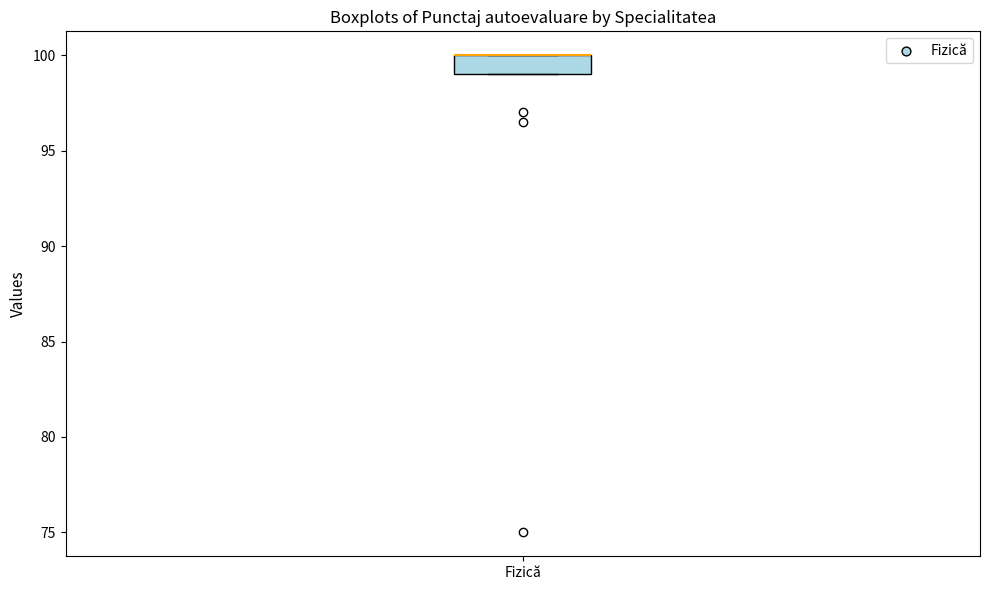

Transcribe this box plot: give where the median line is, the range the box spans, and where the two whiskers end, as read against the y-axis. The values are not printed on the chart, so give them approximately, as read against the axis.

median 100 (drawn on the box's upper edge), box 99 to 100, whiskers 99 to 100